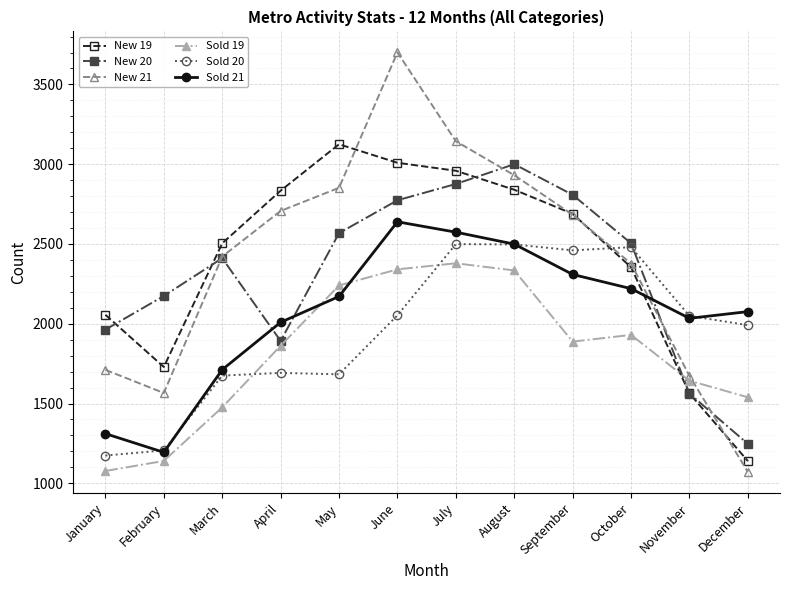

True or false: New 20 and New 21 intersect in this chart.

True